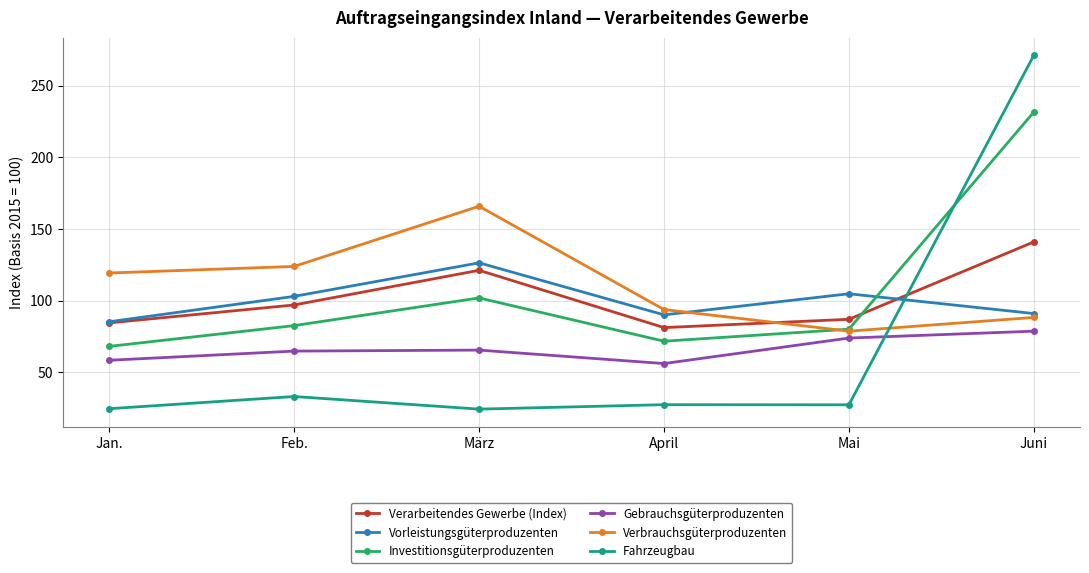

Does the chart have visible grid lines?

Yes